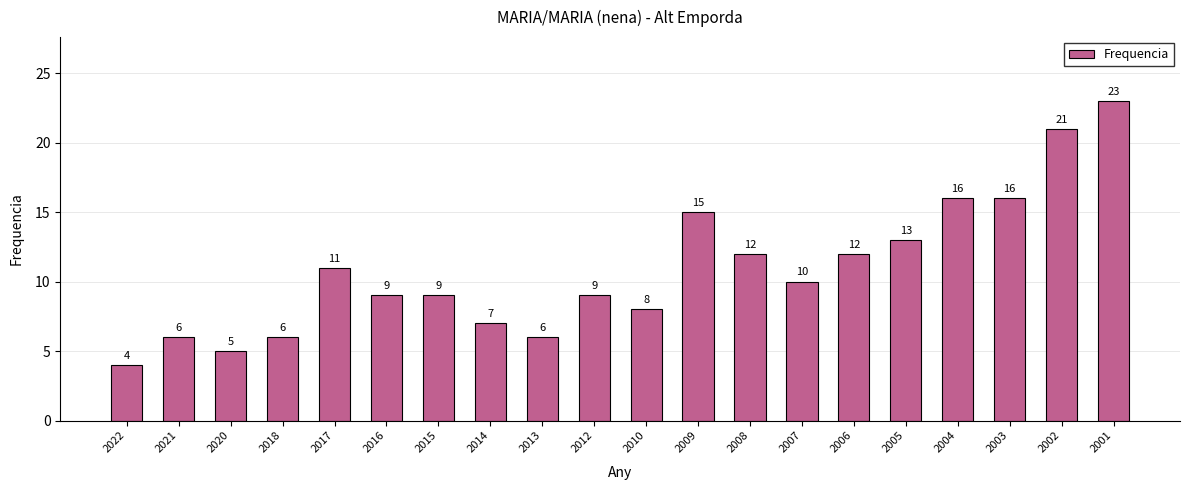

What is the value of the 10th bar from the left?

9